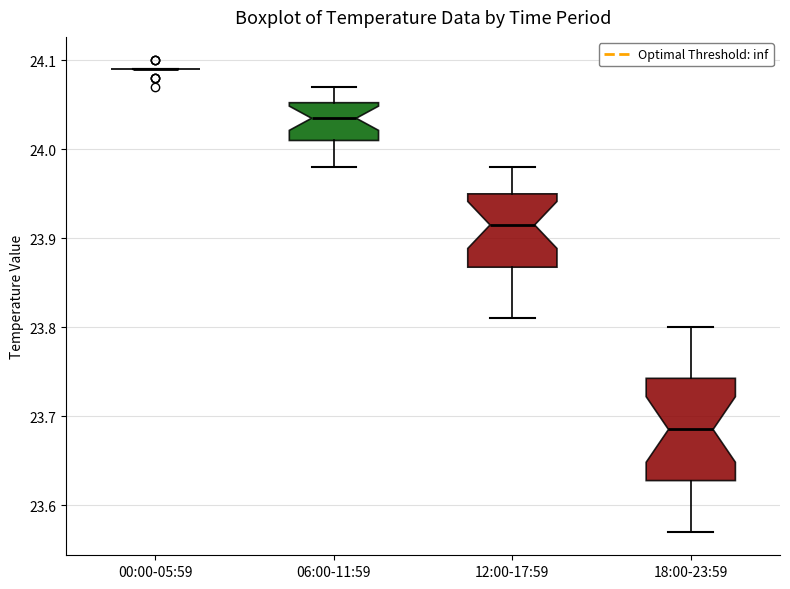

Where does the upper whisker of the box for 18:00-23:59 end on the y-axis? The values are not printed on the chart, so give them approximately, as read against the axis.

23.80